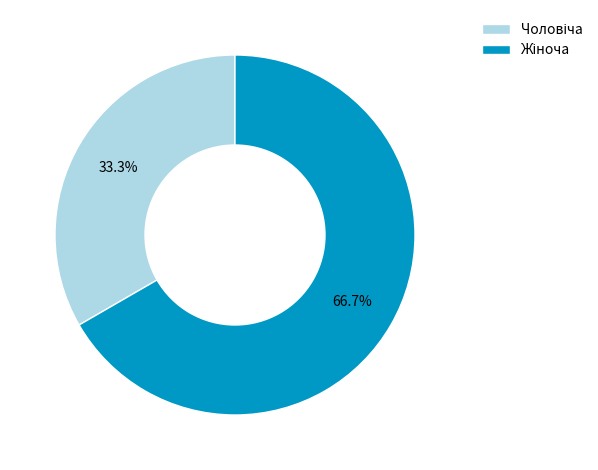

Is there any slice that represents more than half of the pie?

Yes